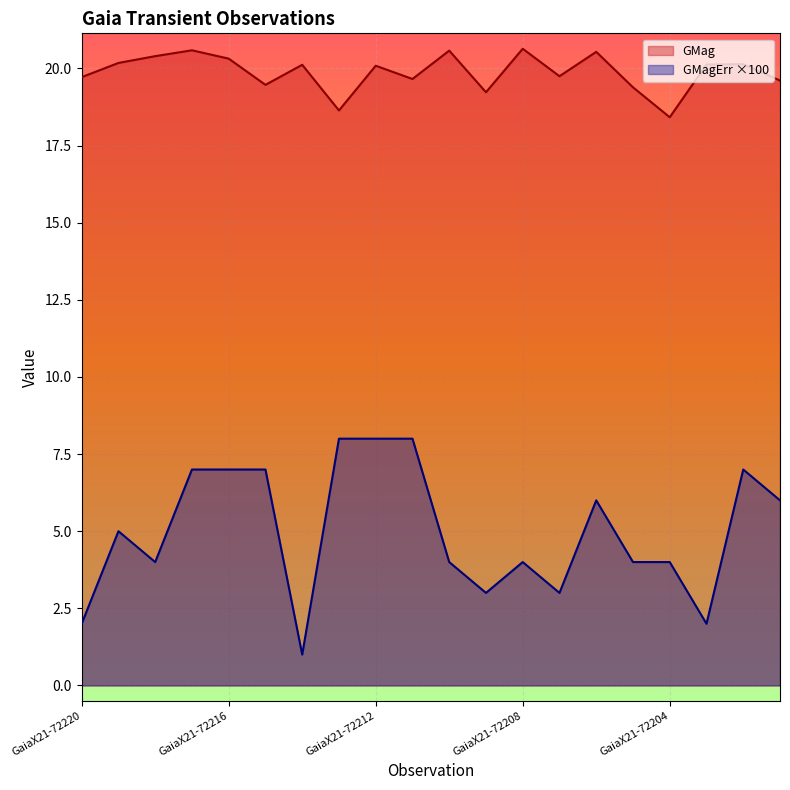

Read the GMag value at GaiaX21-72217.

20.6